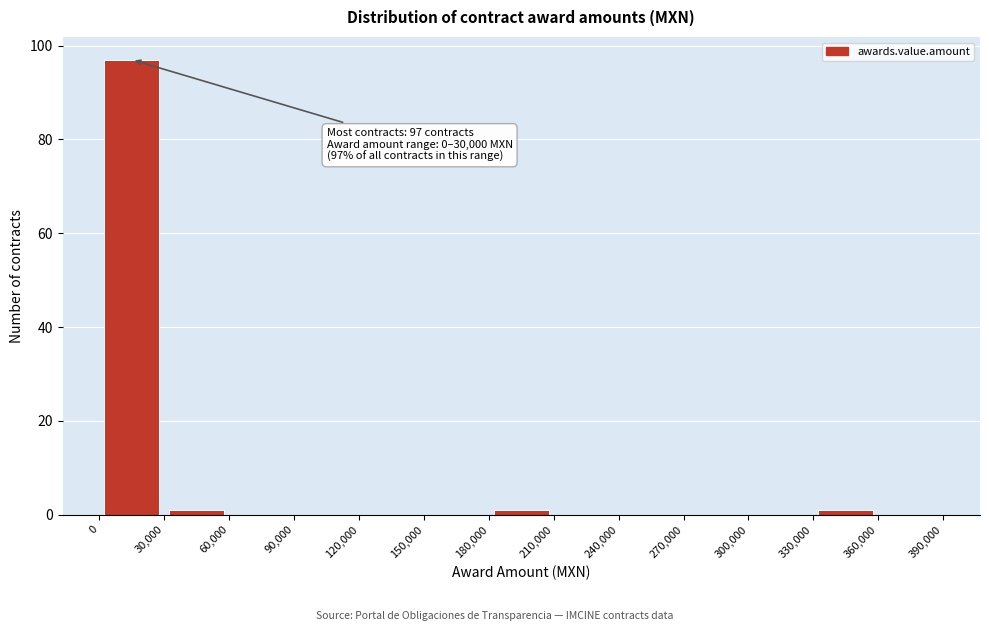

Over which range of the x-axis is the bar tallest?

0 to 30,000